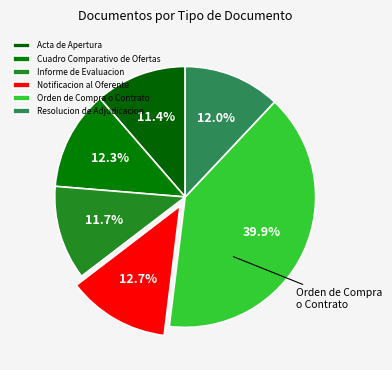

How many segments does this pie chart have?

6